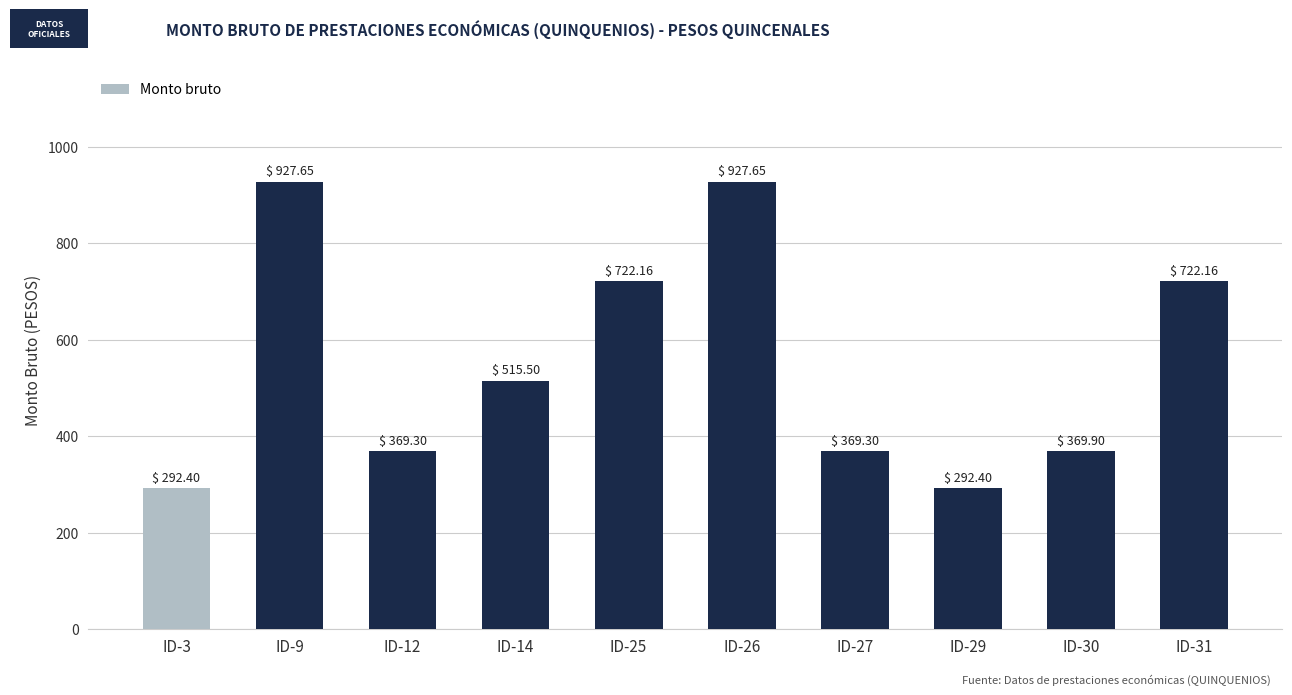

What is the ratio of the value at ID-9 to the value at ID-31?

1.3